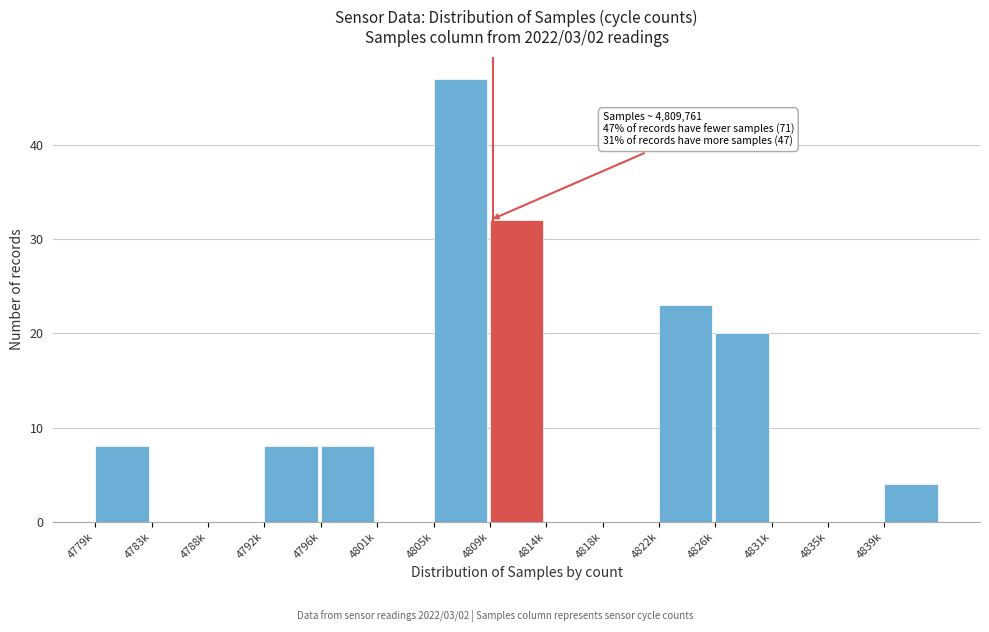

Reading right to left, extract all data points from this chart.

4839k=4	4835k=0	4831k=0	4826k=20	4822k=23	4818k=0	4814k=0	4809k=32	4805k=47	4801k=0	4796k=8	4792k=8	4788k=0	4783k=0	4779k=8